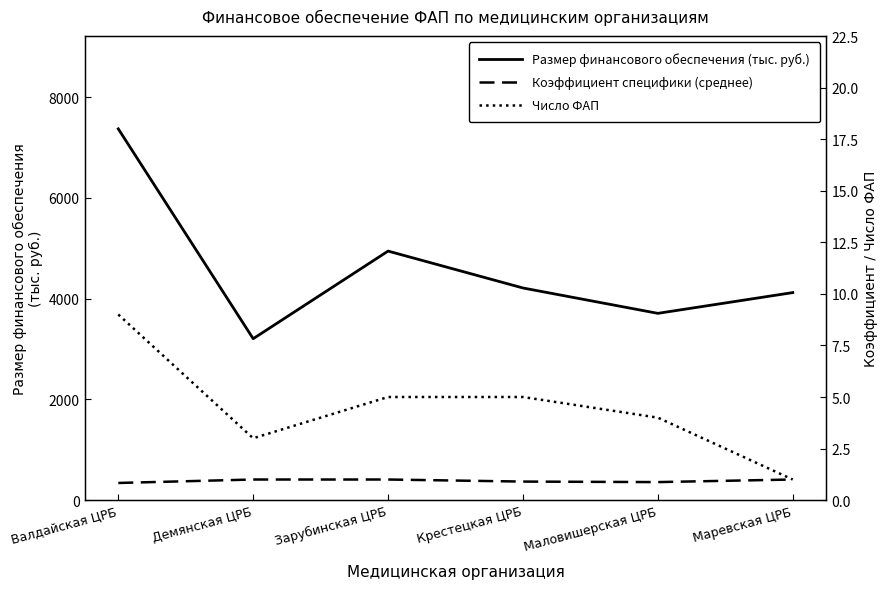

At which category does Размер финансового обеспечения (тыс. руб.) reach its first local valley?

Демянская ЦРБ